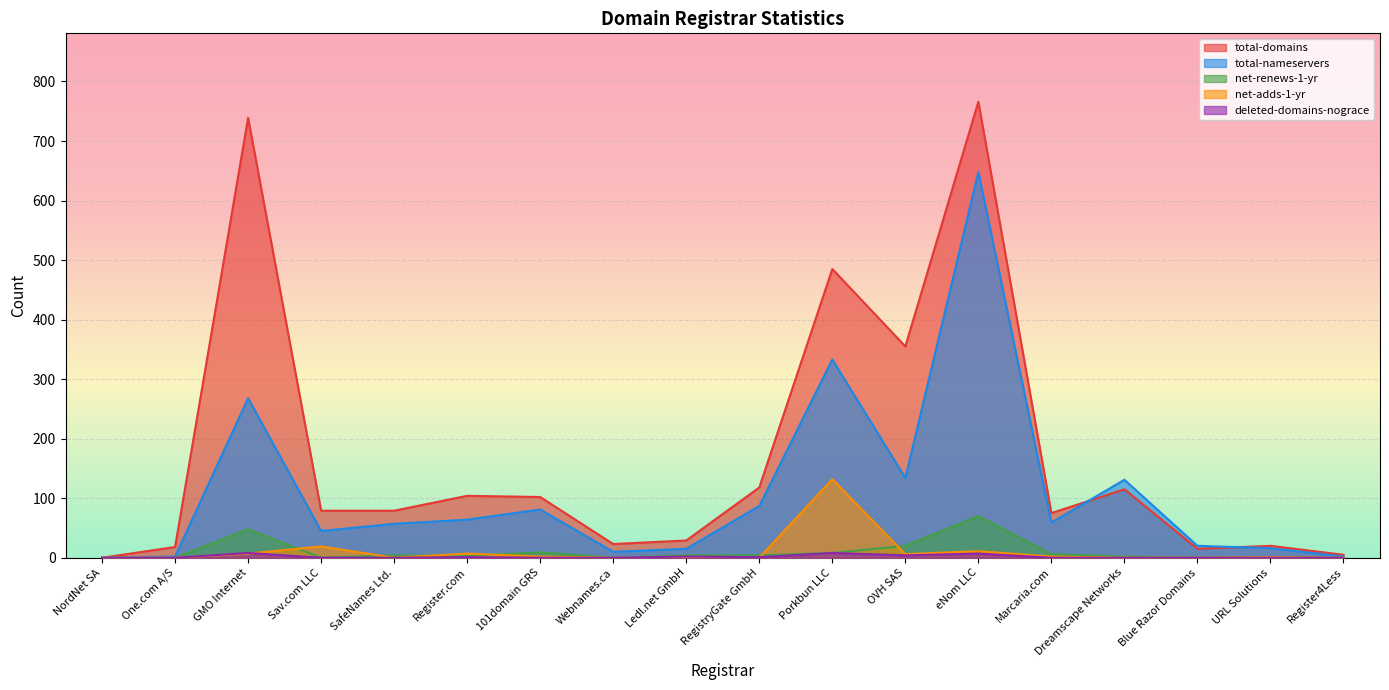

True or false: deleted-domains-nograce and total-domains intersect in this chart.

False